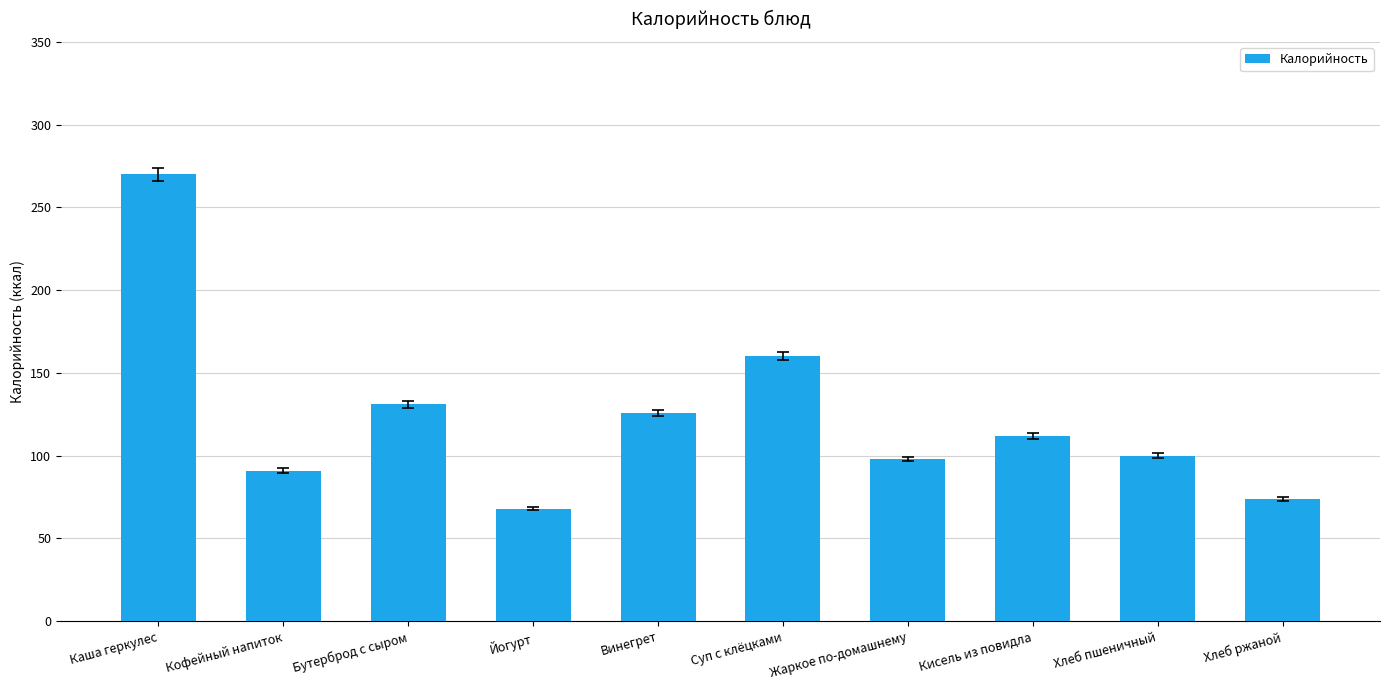

True or false: the data shows 111 at Хлеб ржаной.

False